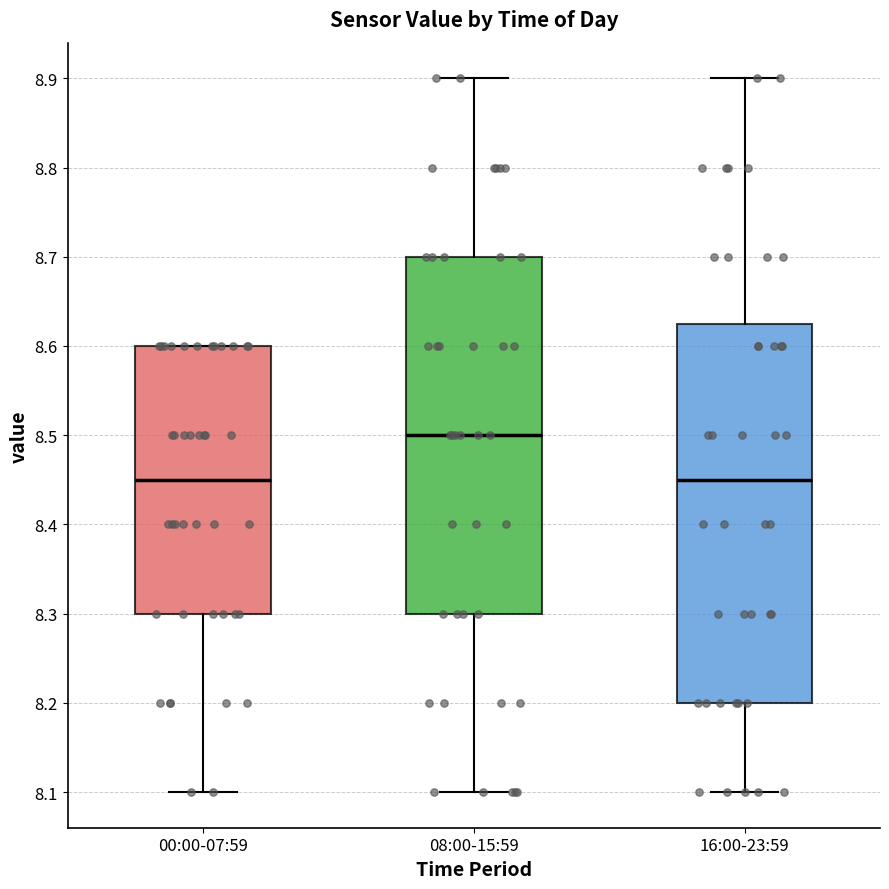

Reading left to right, read every box against the y-axis: the position of its median line, the range the box covers, and the ends of its whiskers. The values are not printed on the chart, so give them approximately, as read against the axis.

00:00-07:59: median 8.45, box 8.30 to 8.60, whiskers 8.10 to 8.60
08:00-15:59: median 8.50, box 8.30 to 8.70, whiskers 8.10 to 8.90
16:00-23:59: median 8.45, box 8.20 to 8.63, whiskers 8.10 to 8.90